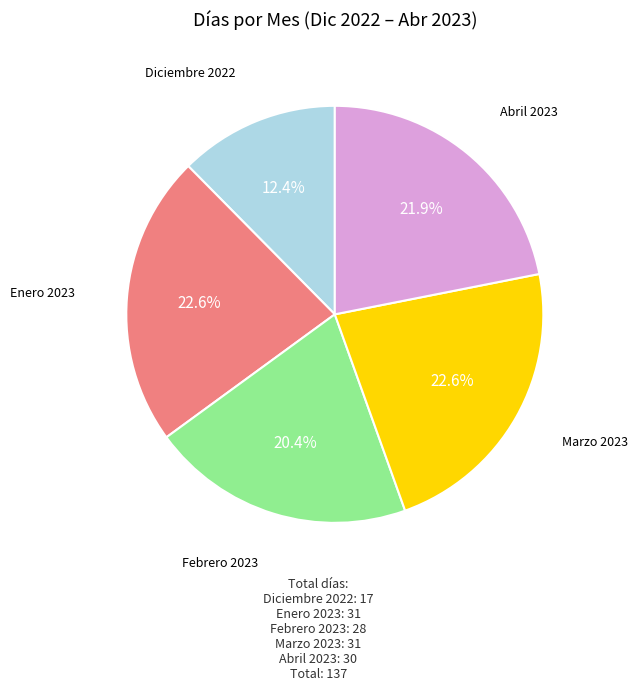

What is the total percentage of Enero 2023 and Diciembre 2022?

35.0%